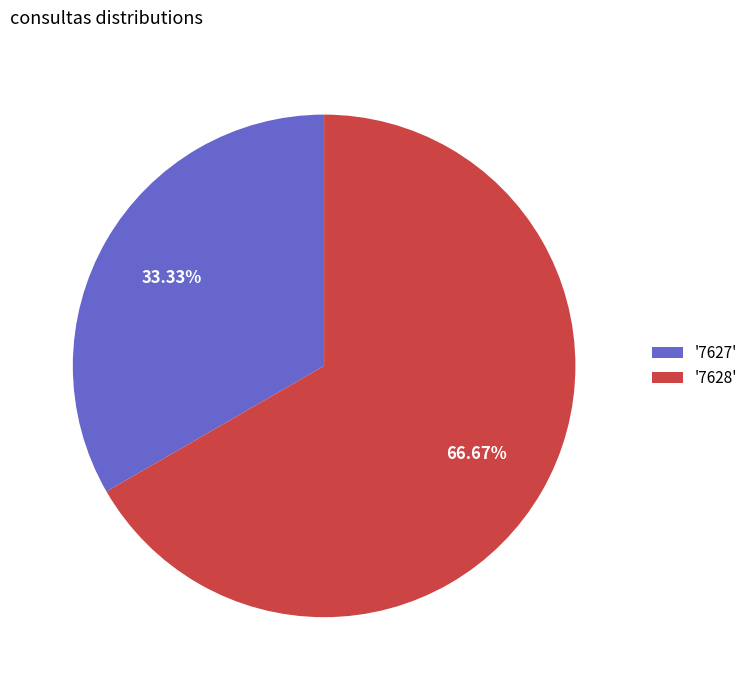

Between '7627' and '7628', which is larger?

'7628'